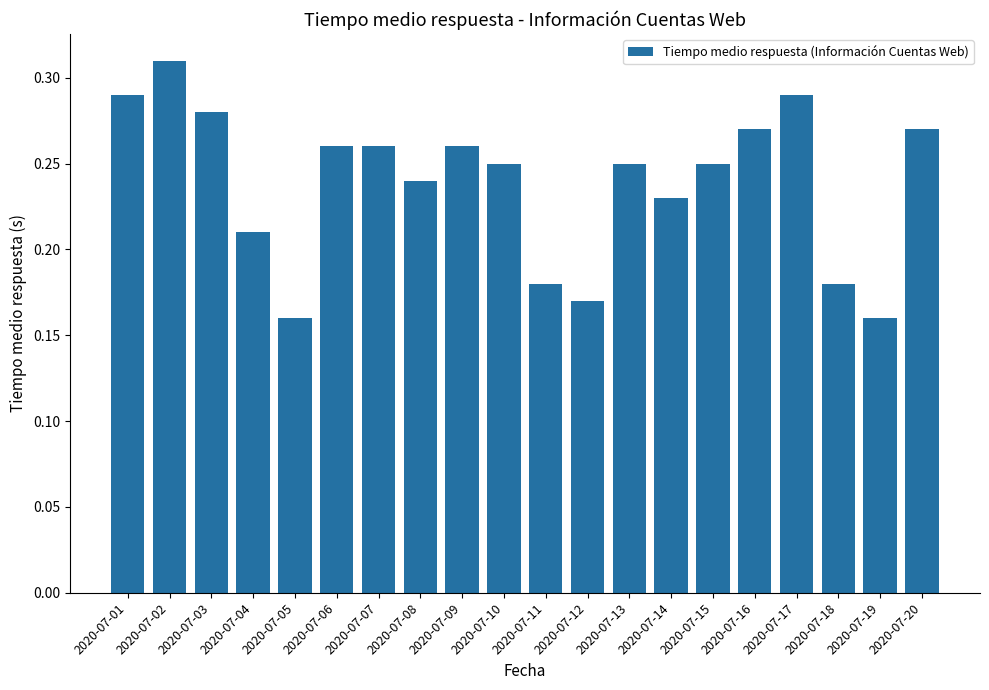

What is the sum of all values?

4.8